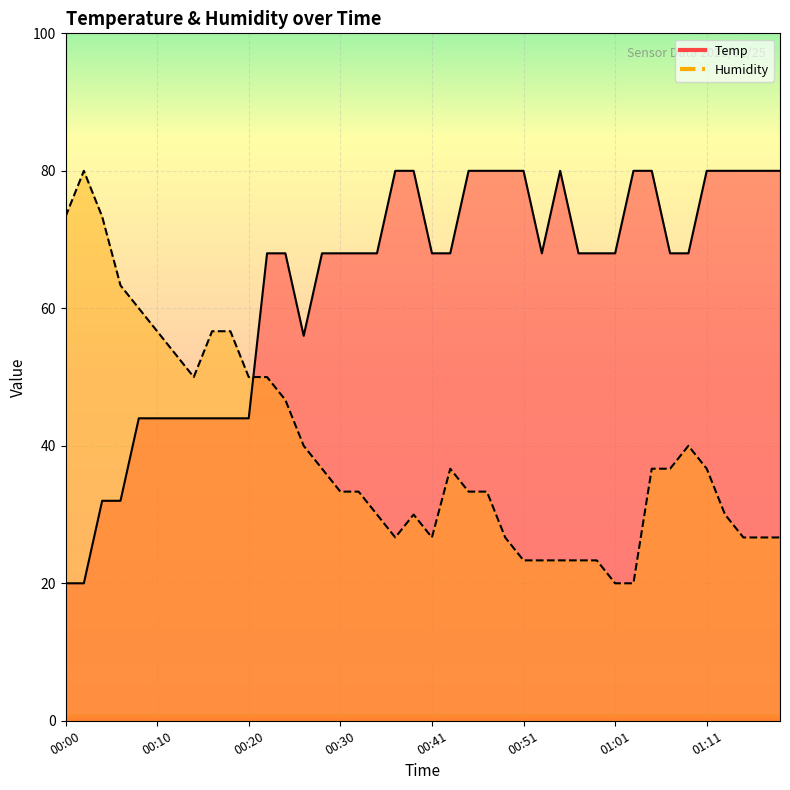

Which series has the widest spread of values?

Temp